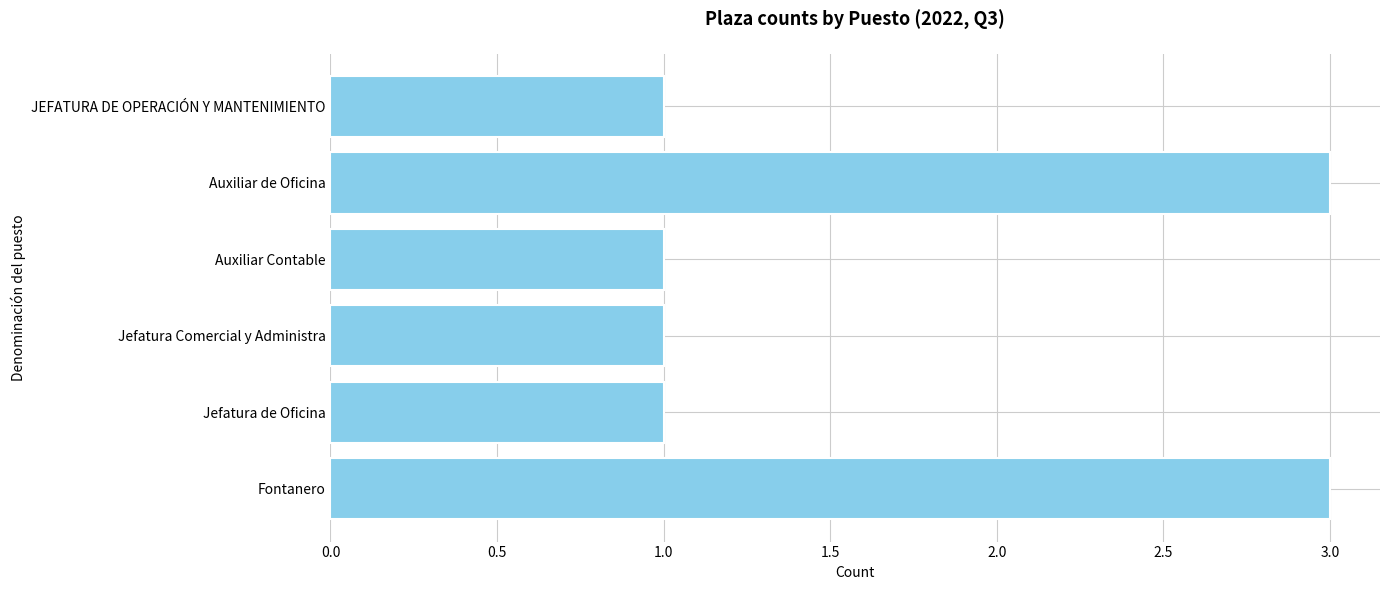

Reading bottom to top, extract all data points from this chart.

3	1	1	1	3	1